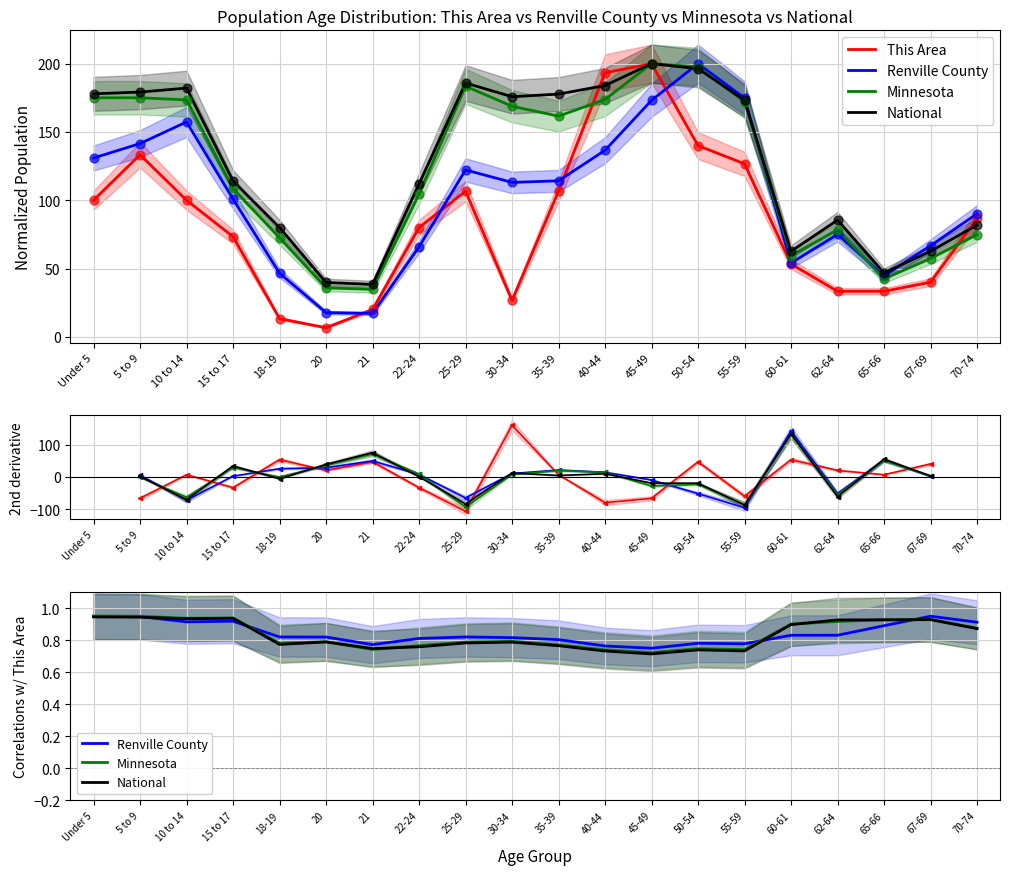

What are all the series names shown in the legend?

This Area, Renville County, Minnesota, National